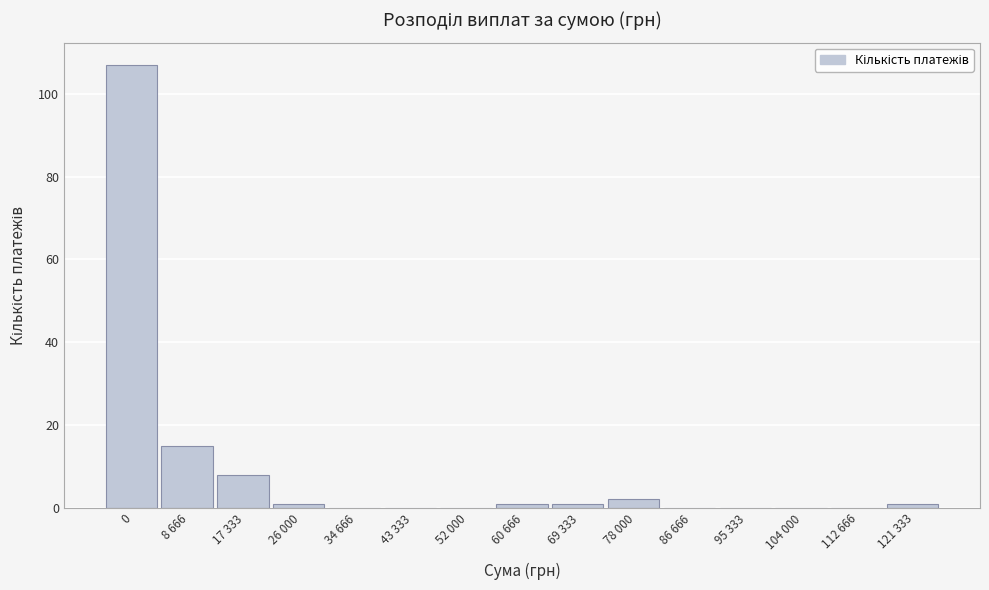

Reading right to left, what are all the values shown in this chart?

121 333=1	112 666=0	104 000=0	95 333=0	86 666=0	78 000=2	69 333=1	60 666=1	52 000=0	43 333=0	34 666=0	26 000=1	17 333=8	8 666=15	0=107